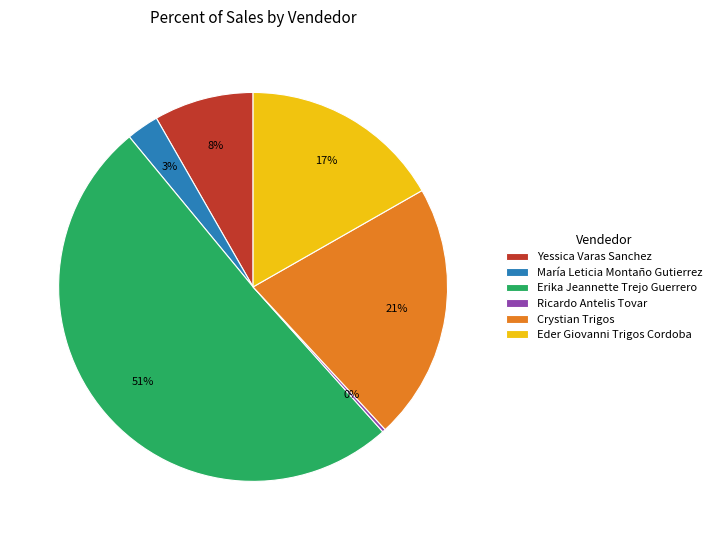

Is María Leticia Montaño Gutierrez the majority of the pie?

No